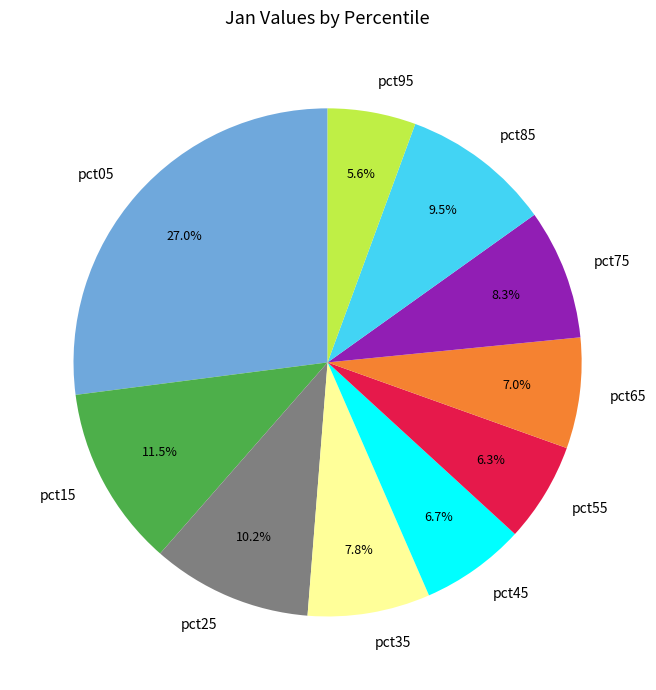

Is there any slice that represents more than half of the pie?

No